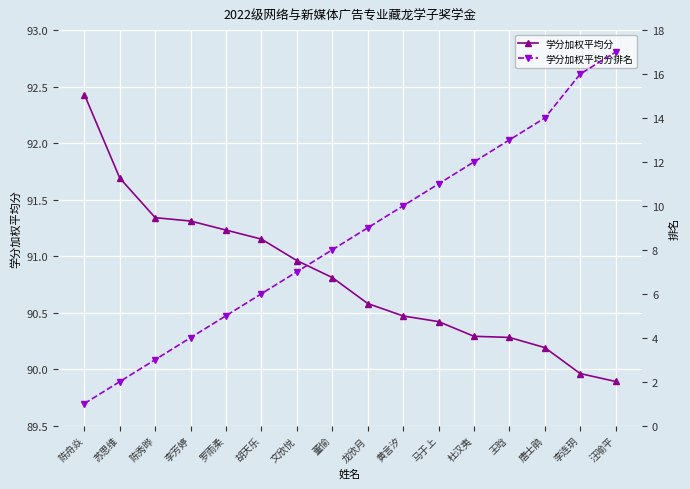

Which series has the largest total across all categories?

学分加权平均分